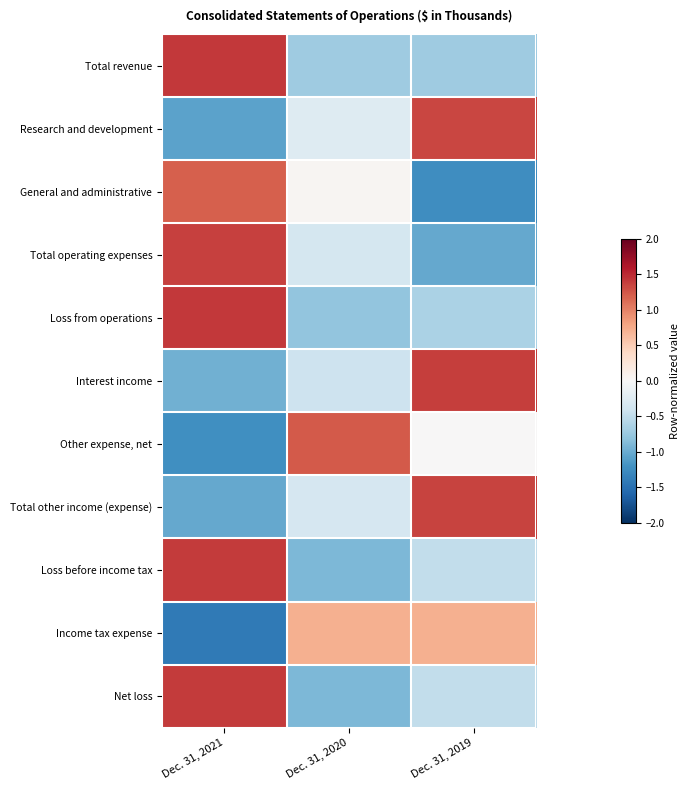

Which series changed the most between Dec. 31, 2020 and Dec. 31, 2019?

Interest income